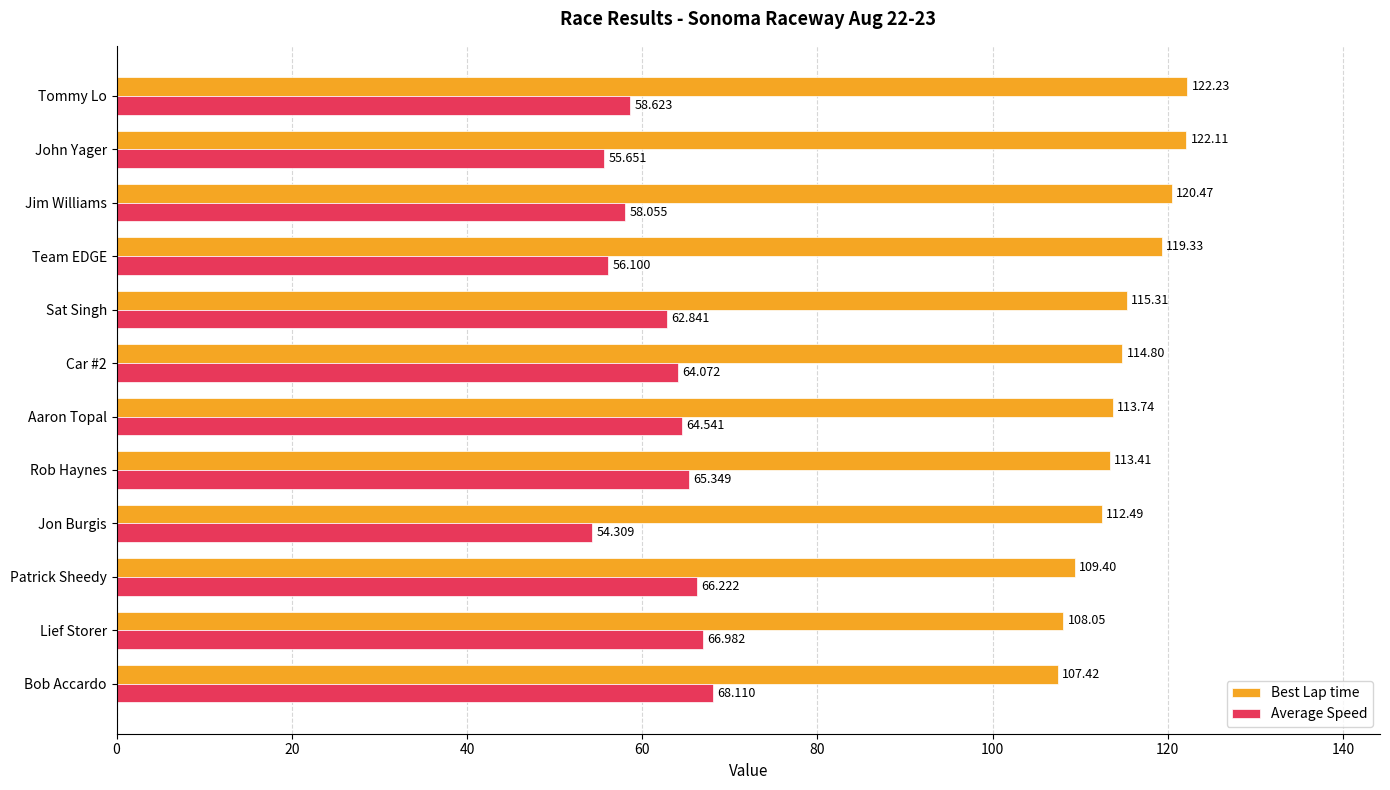

At how many categories does at least one series exceed 58?

12